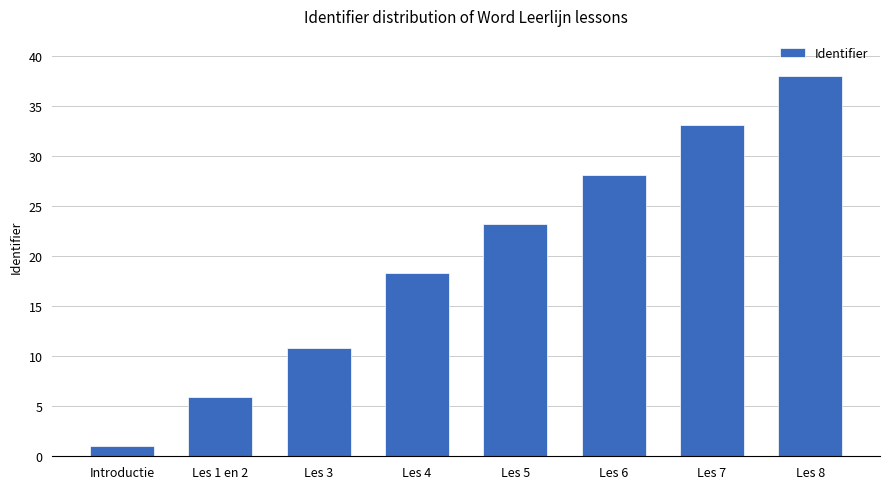

Reading right to left, extract all data points from this chart.

Les 8=38.0	Les 7=33.1	Les 6=28.1	Les 5=23.2	Les 4=18.3	Les 3=10.9	Les 1 en 2=5.9	Introductie=1.0